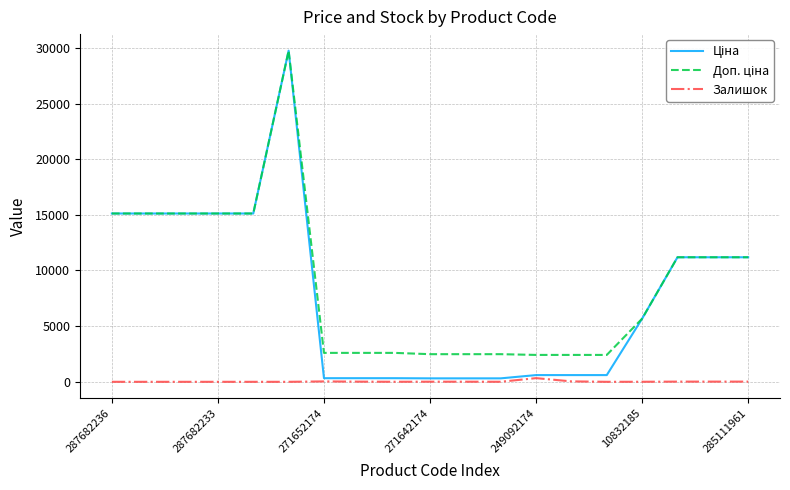

Does the chart display data point markers on the line(s)?

No